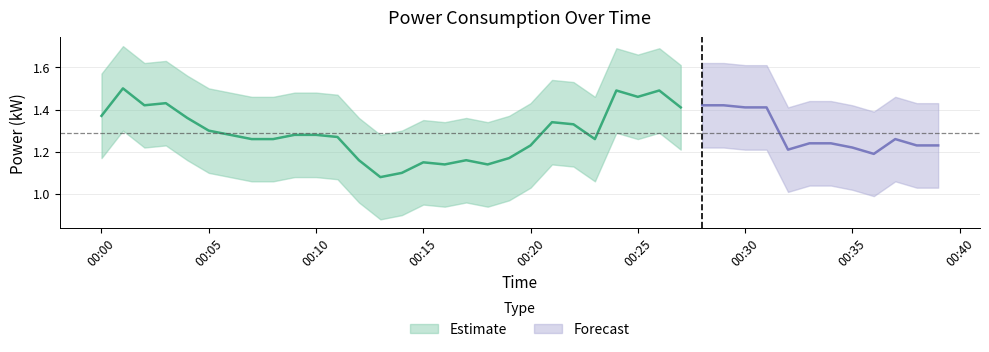

True or false: power_upper and power_lower intersect in this chart.

False